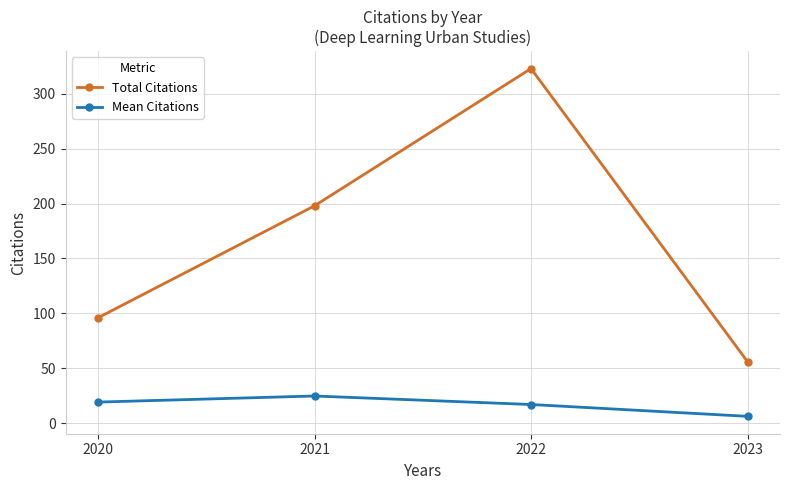

What is the sum of the Mean Citations values at 2021 and 2022?

41.8